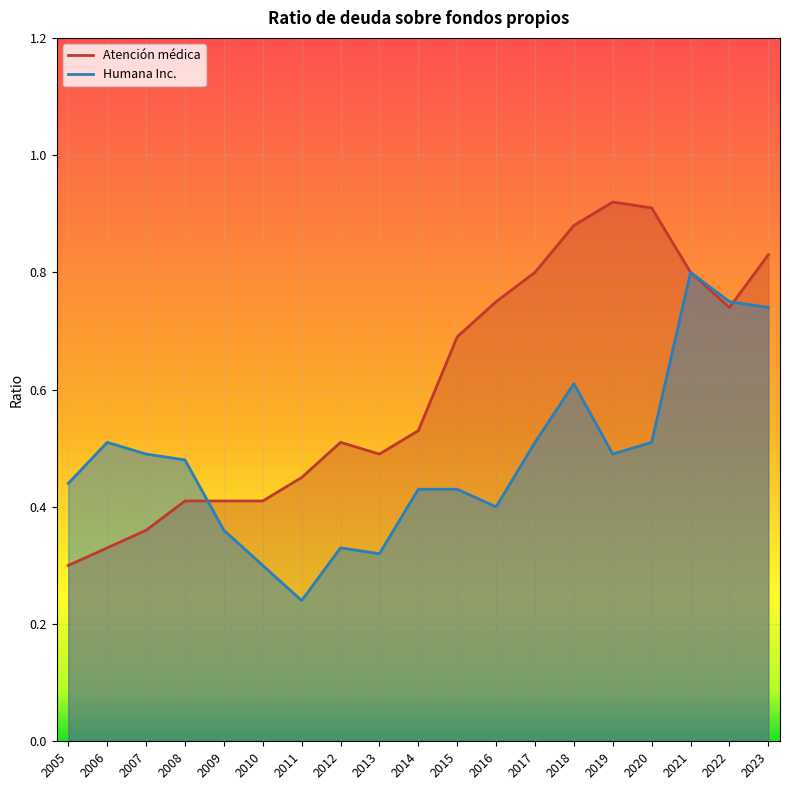

The value of Humana Inc. at 2021 is 1.2. True or false?

False